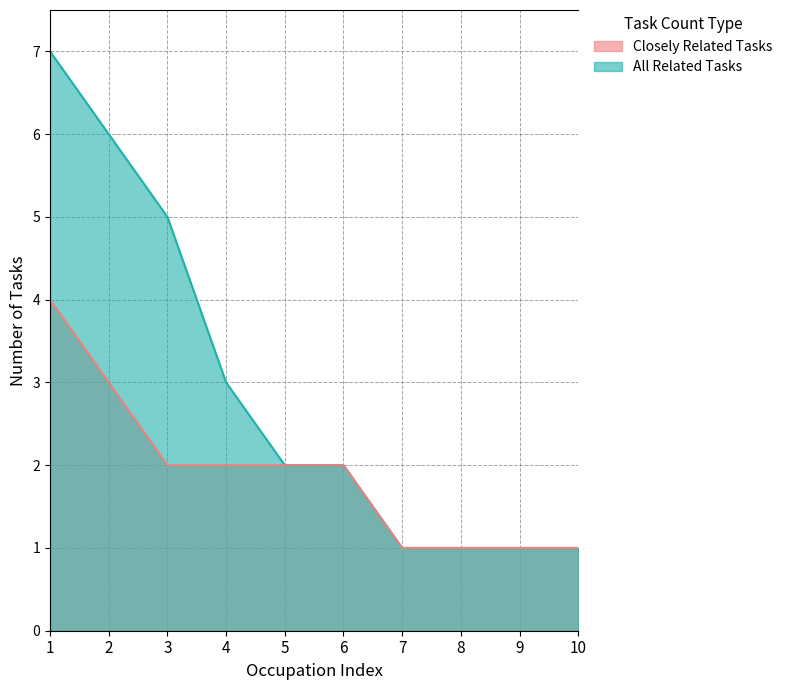

Between 1 and 7, which series saw the biggest shift?

All Related Tasks